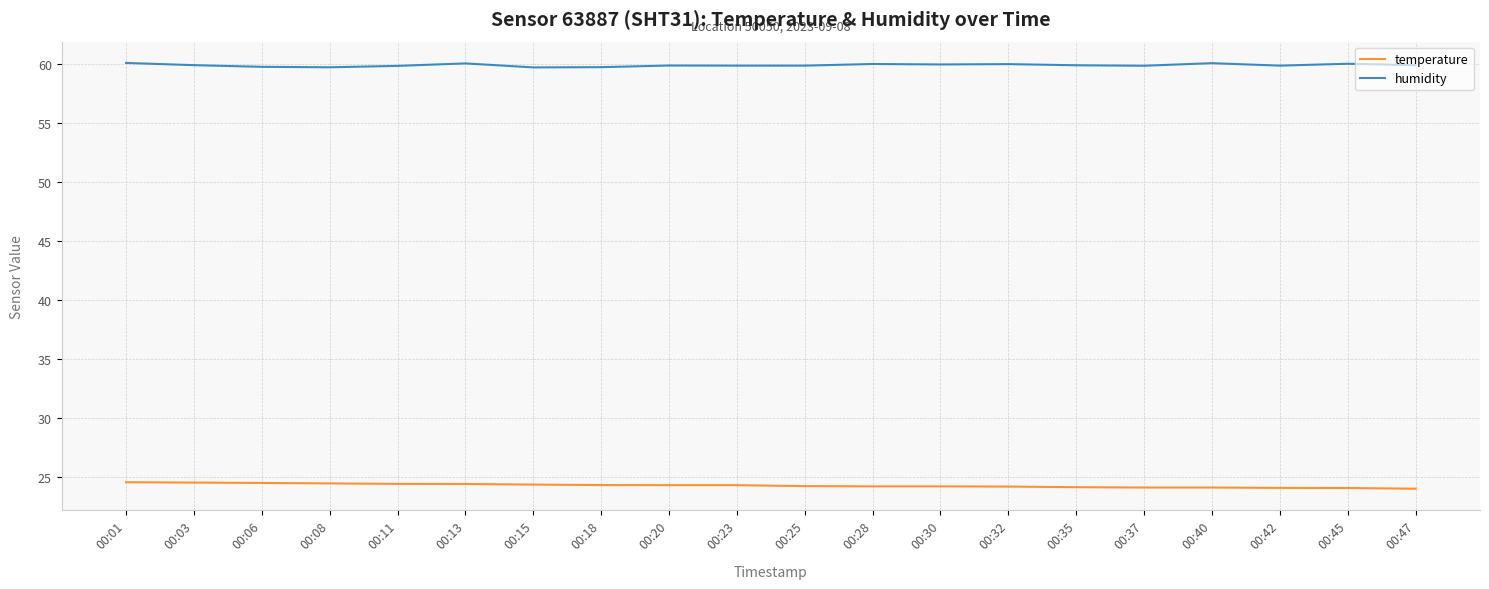

What is the minimum value for temperature?

24.0